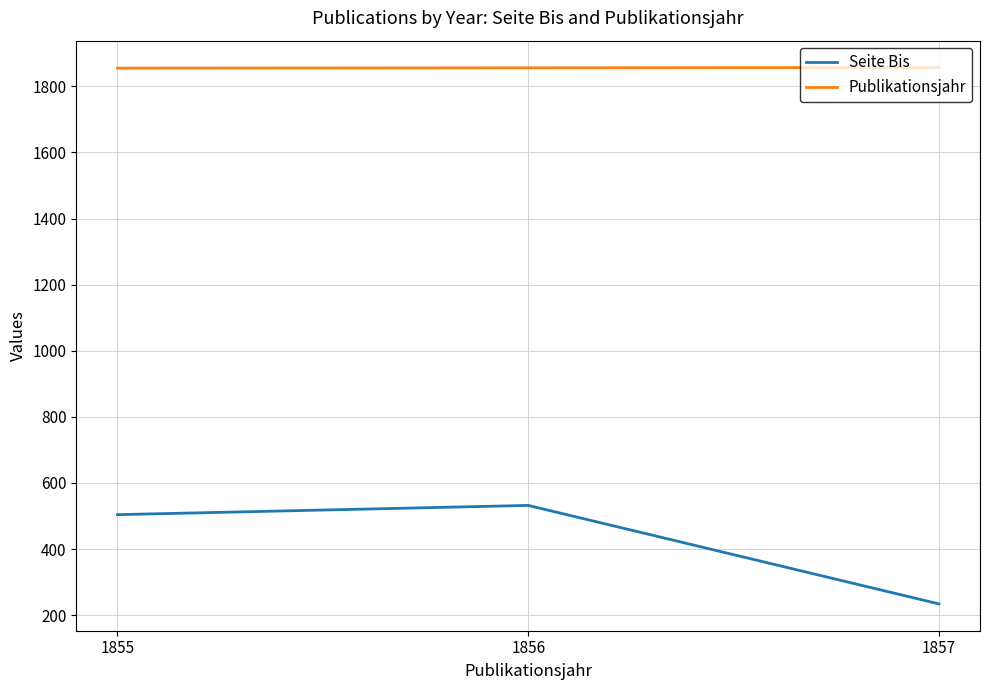

What is the minimum value shown in the chart?

234